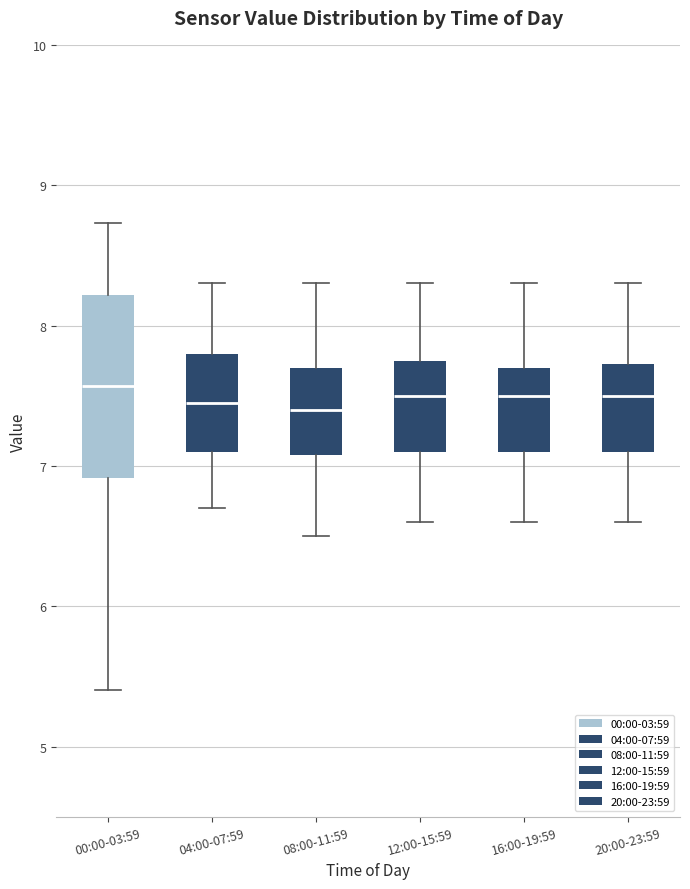

Reading left to right, transcribe this box plot: for each box, give where its median line is, the range the box spans, and where its two whiskers end, as read against the y-axis. The values are not printed on the chart, so give them approximately, as read against the axis.

00:00-03:59: median 7.6, box 6.9 to 8.2, whiskers 5.4 to 8.7
04:00-07:59: median 7.5, box 7.1 to 7.8, whiskers 6.7 to 8.3
08:00-11:59: median 7.4, box 7.1 to 7.7, whiskers 6.5 to 8.3
12:00-15:59: median 7.5, box 7.1 to 7.8, whiskers 6.6 to 8.3
16:00-19:59: median 7.5, box 7.1 to 7.7, whiskers 6.6 to 8.3
20:00-23:59: median 7.5, box 7.1 to 7.7, whiskers 6.6 to 8.3